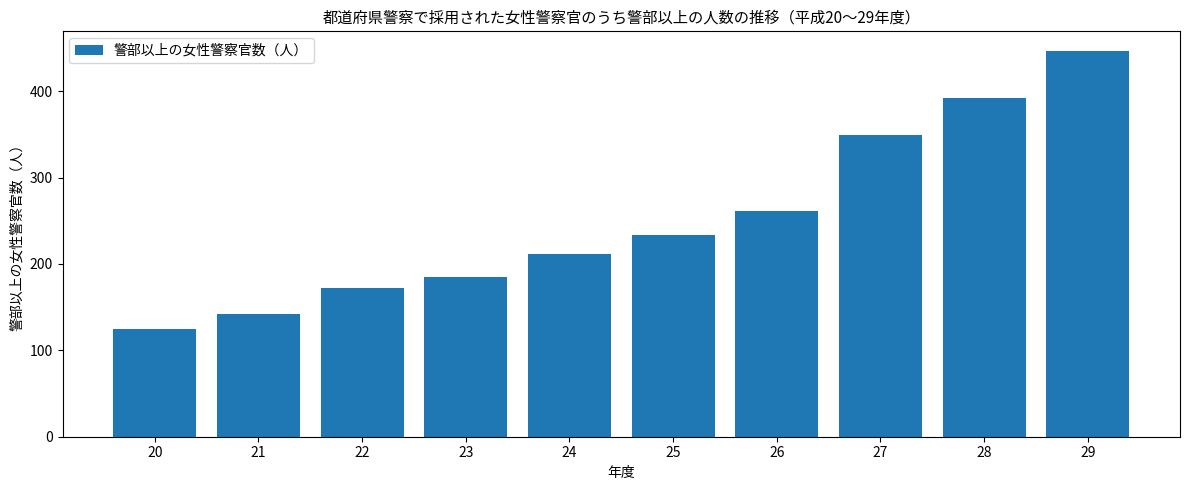

The chart shows a value of 185 at 23. True or false?

True